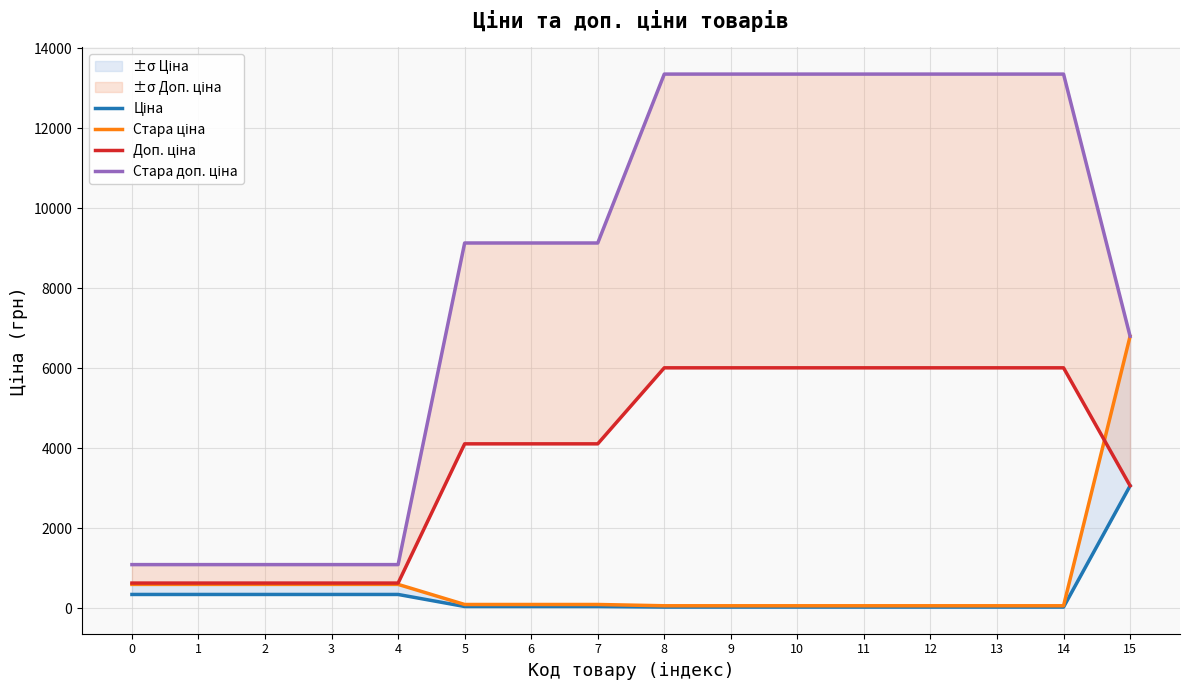

True or false: Доп. ціна and Стара доп. ціна intersect in this chart.

False